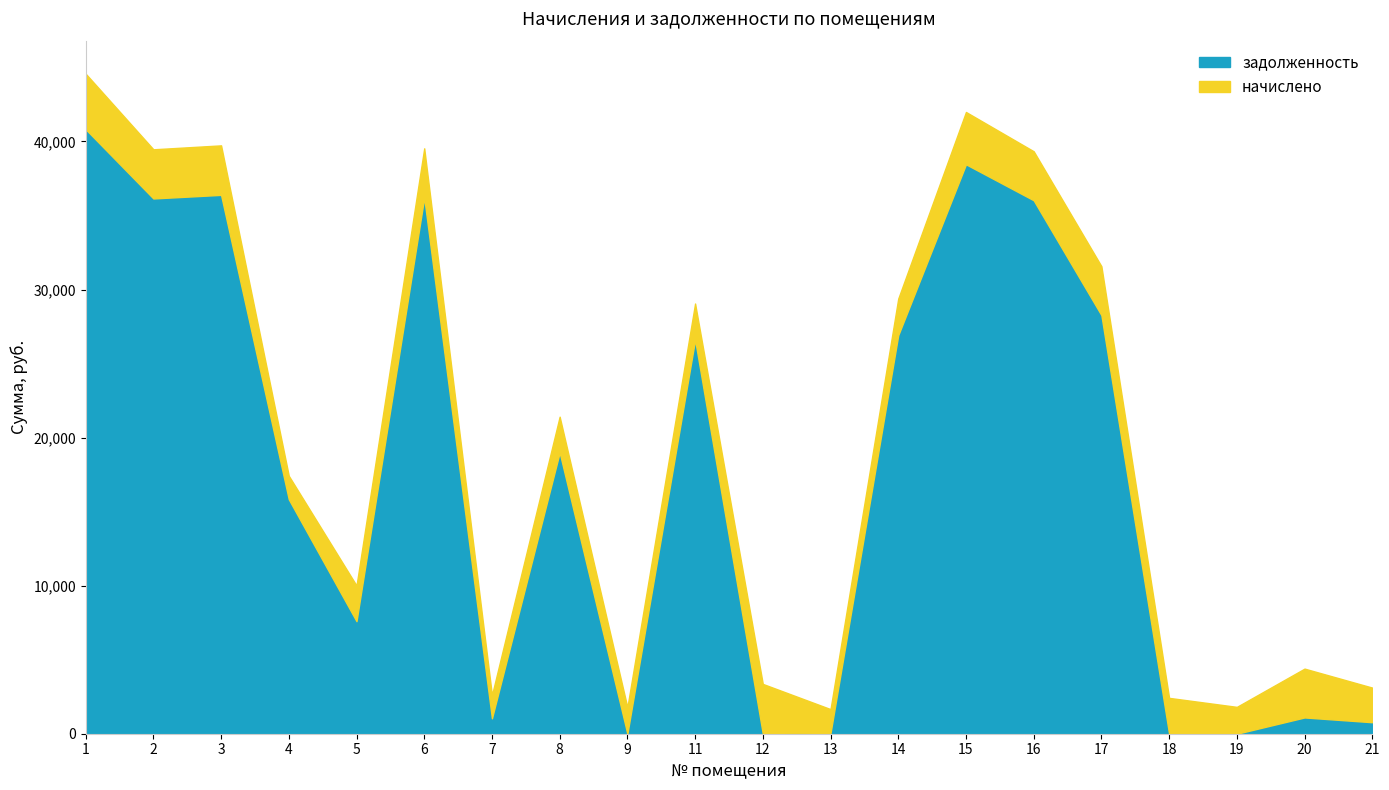

How many values in the задолженность series exceed 18990?

10